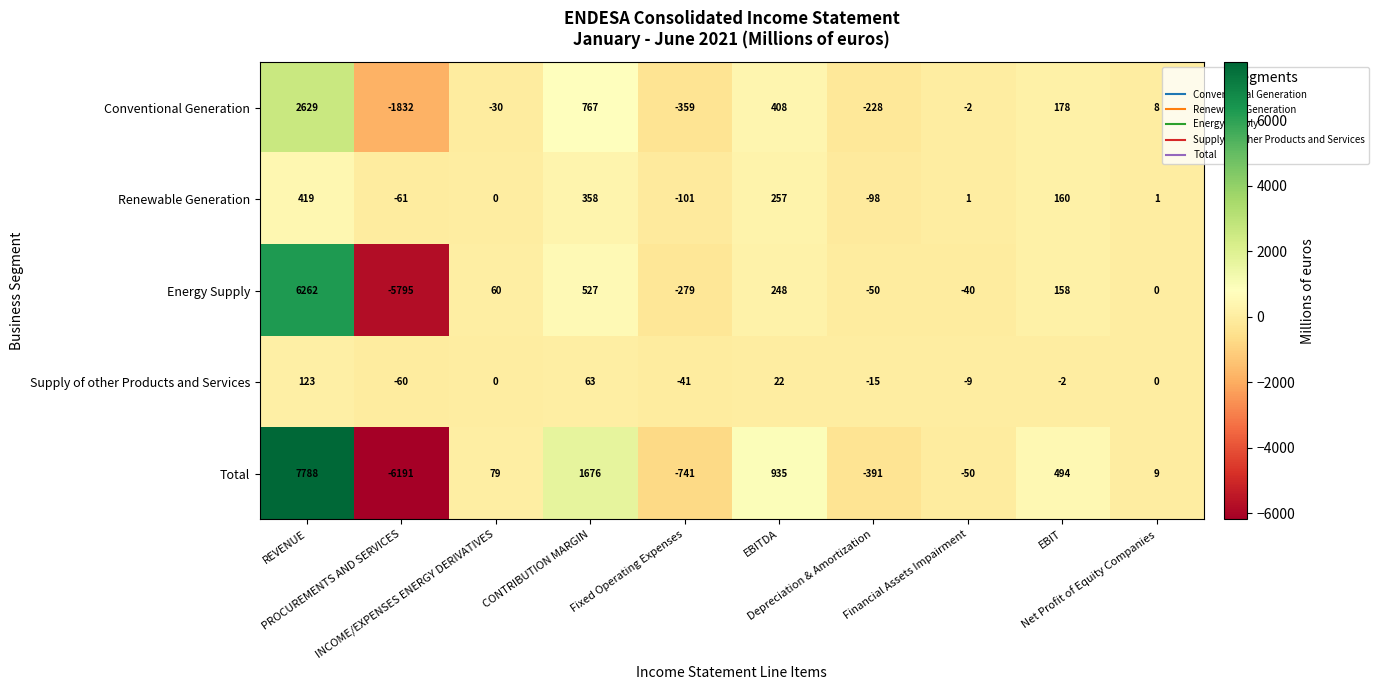

List the series in order of their peak value, lowest first.

Supply of other Products and Services, Renewable Generation, Conventional Generation, Energy Supply, Total